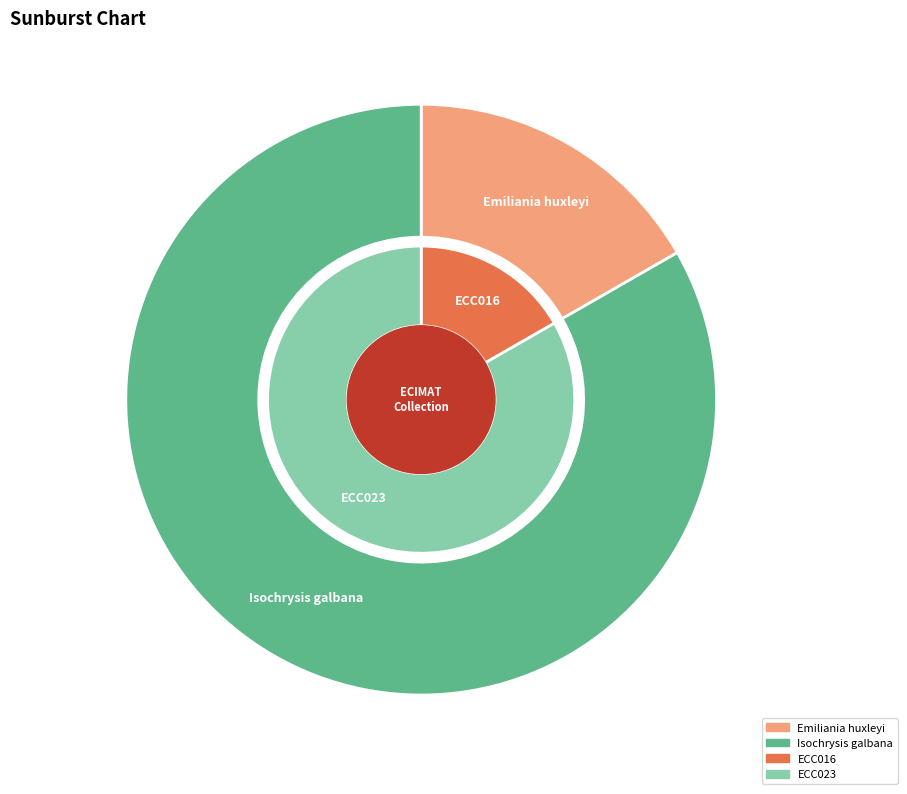

True or false: ECC023 accounts for 70% of the total.

False